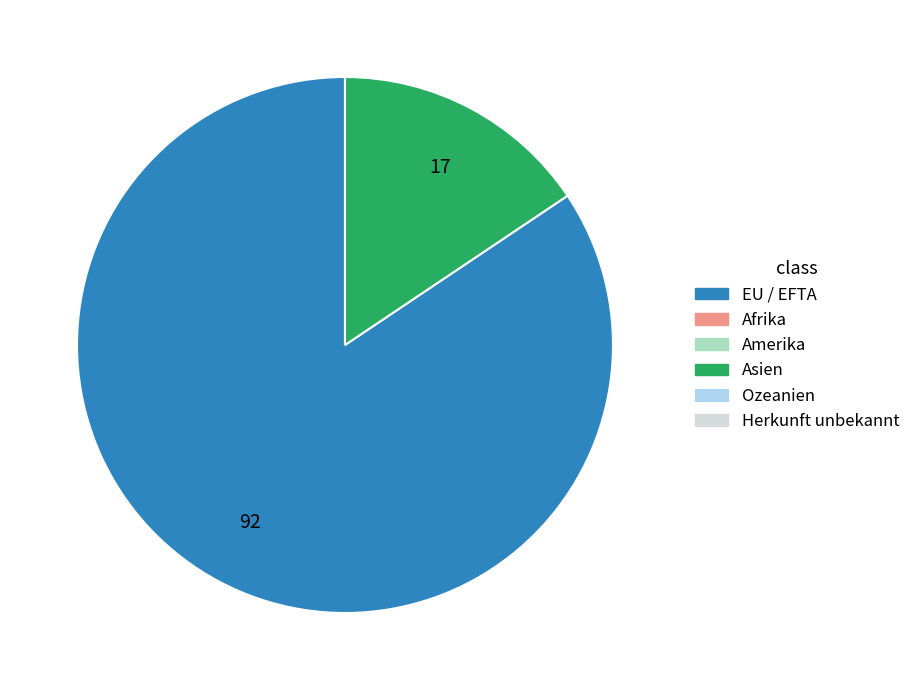

Is there any slice that represents more than half of the pie?

Yes